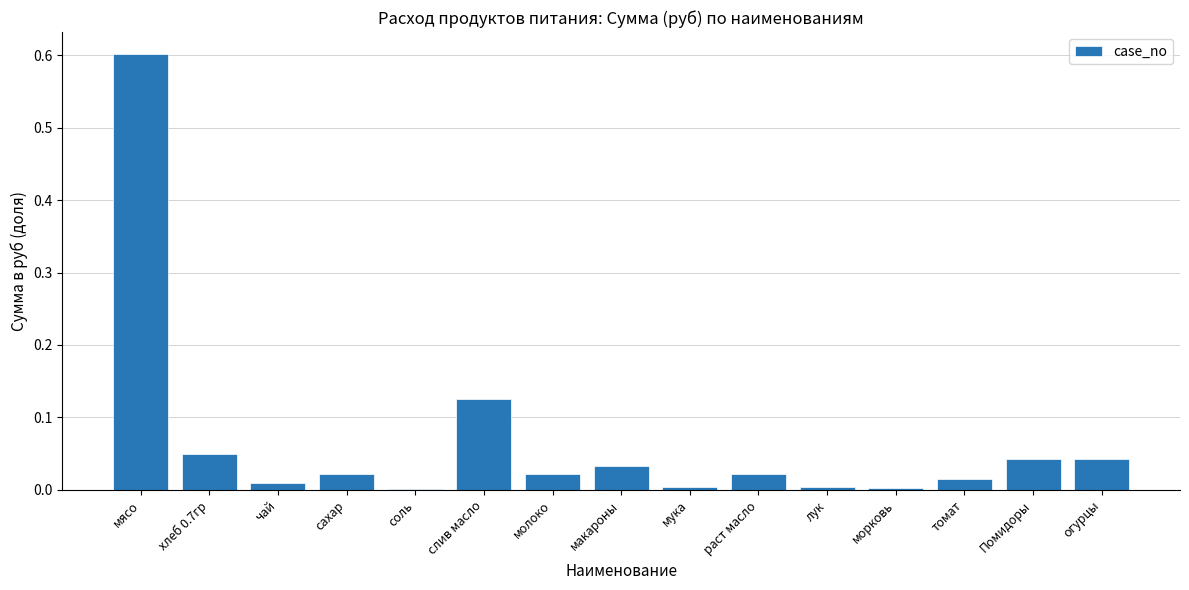

What is the maximum value shown in the chart?

0.6